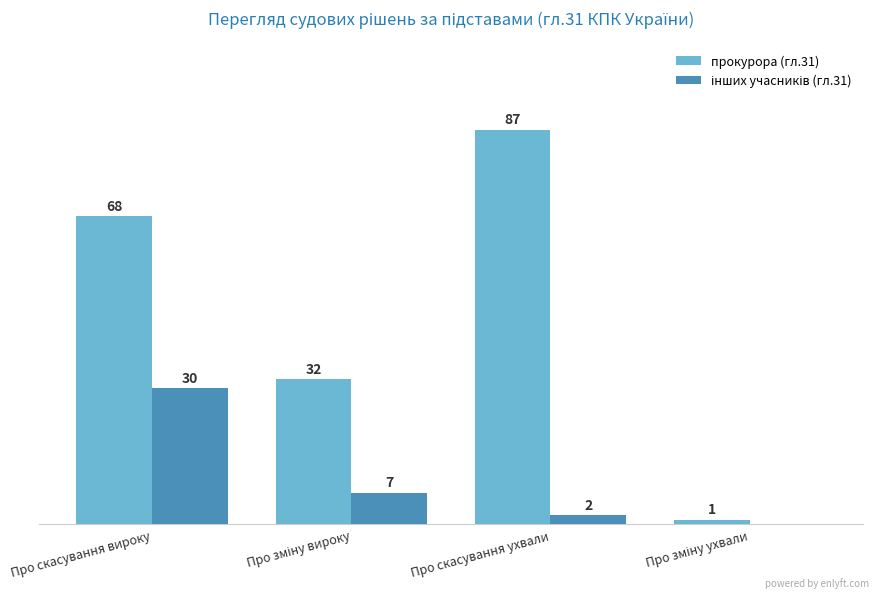

At which category is the sum across all series the highest?

Про скасування вироку